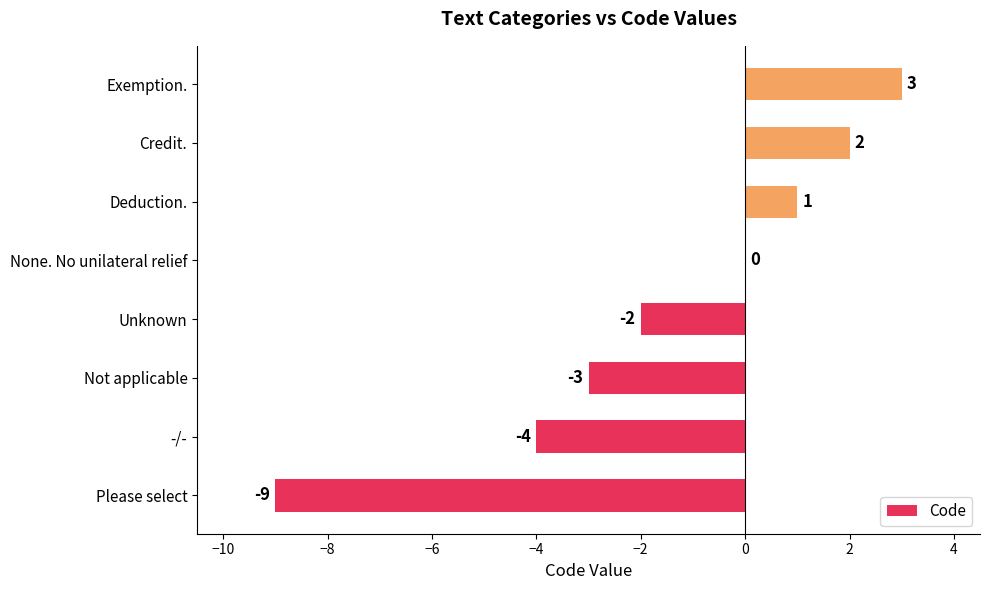

Which label corresponds to the largest value in the chart?

Exemption.